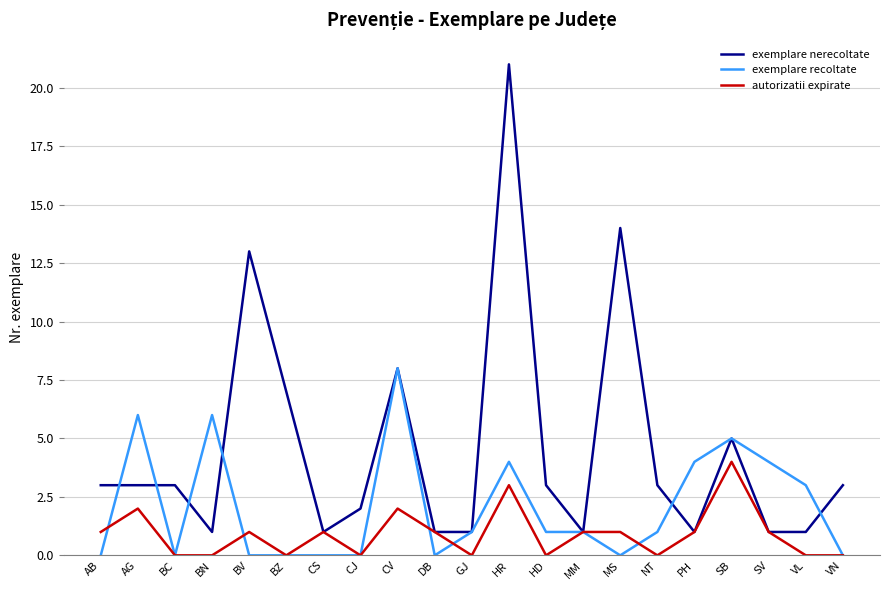

At which label is exemplare nerecoltate closest to 11?

BV